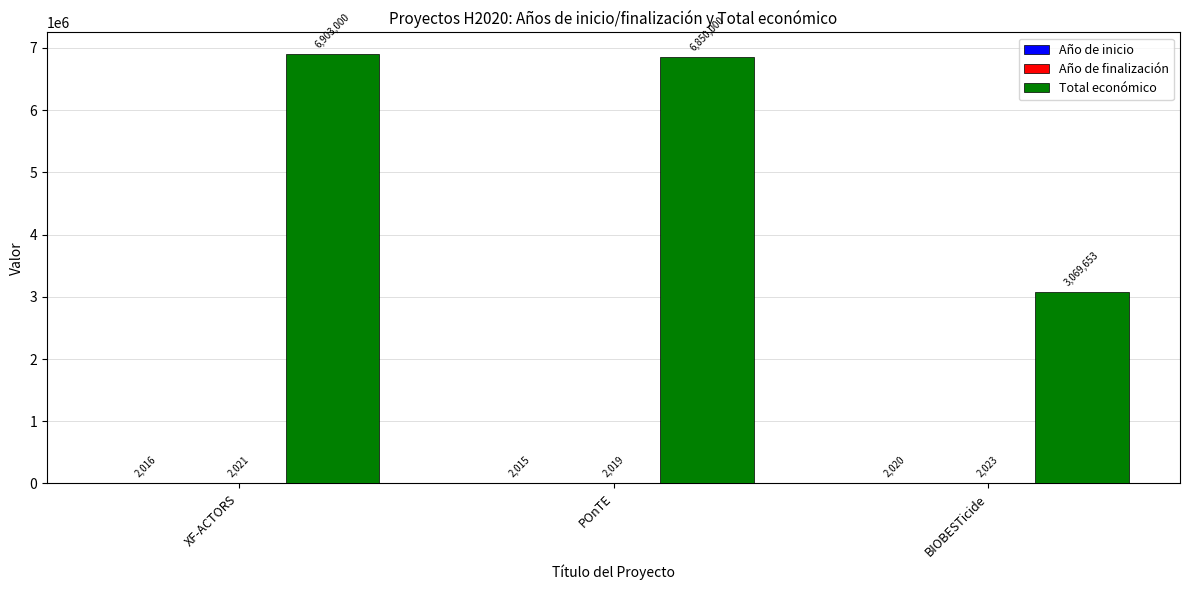

At which category is the sum across all series the highest?

XF-ACTORS